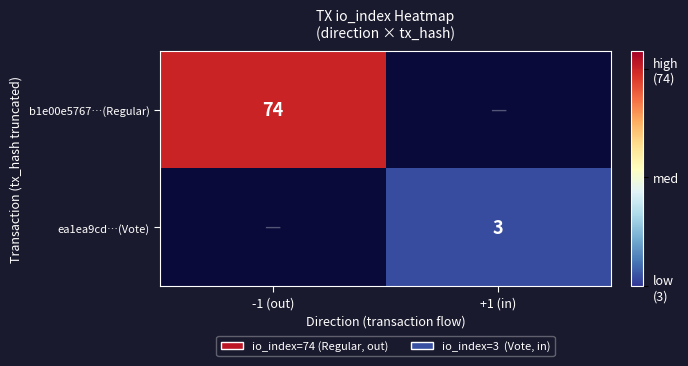

Is the value of ea1ea9cd…(Vote) at +1 (in) greater than the value of b1e00e5767…(Regular) at -1 (out)?

No